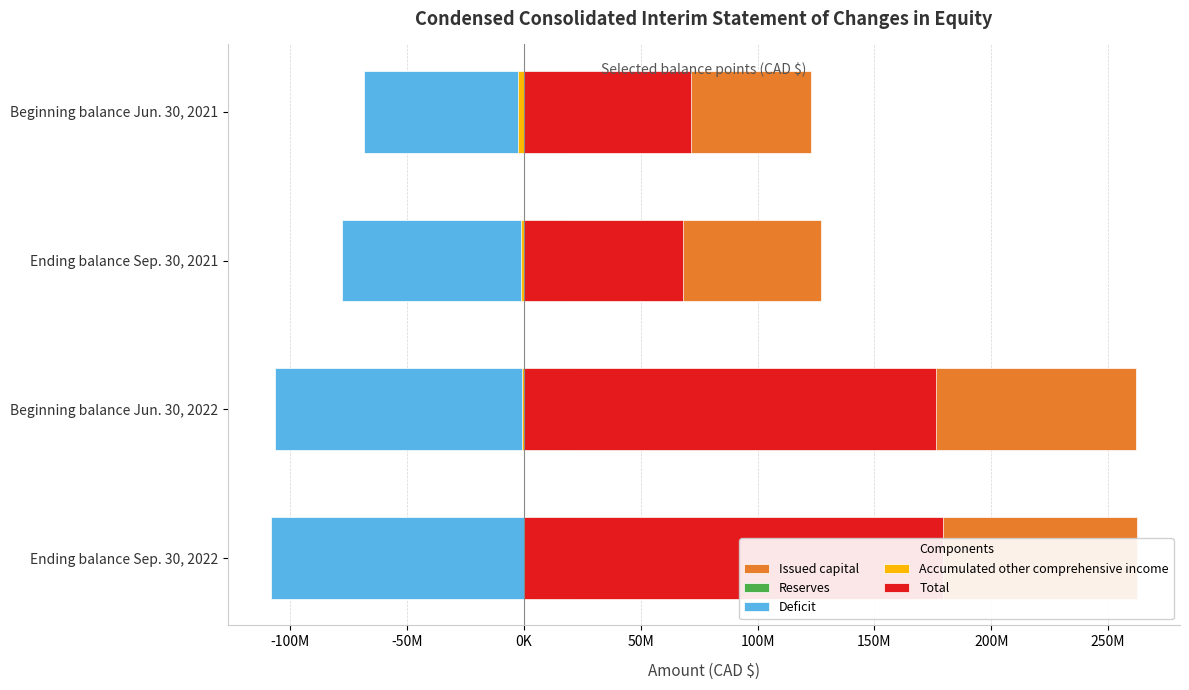

Are the bars horizontal?

Yes